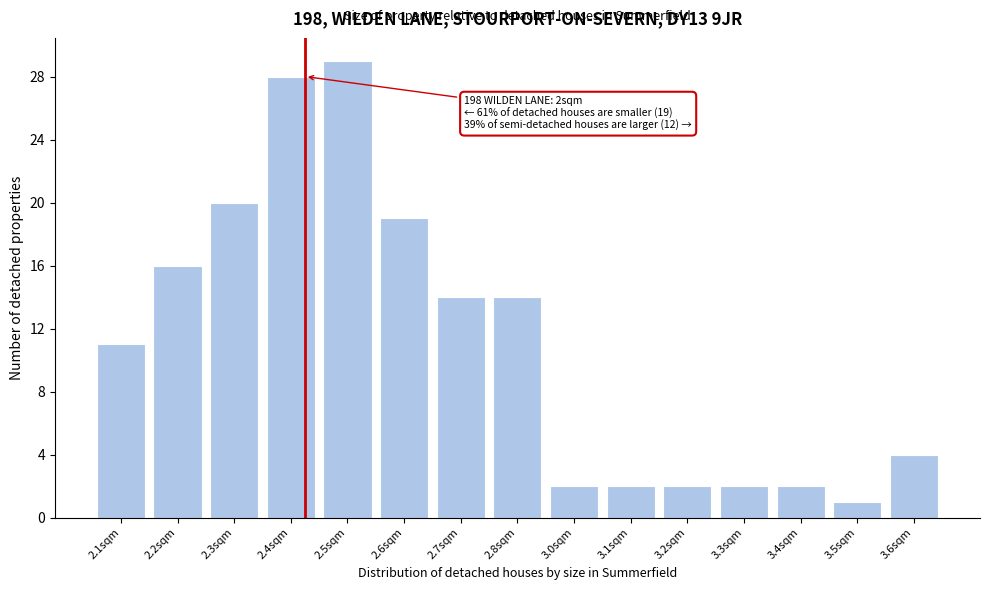

Reading left to right, extract all data points from this chart.

2.1sqm=11	2.2sqm=16	2.3sqm=20	2.4sqm=28	2.5sqm=29	2.6sqm=19	2.7sqm=14	2.8sqm=14	3.0sqm=2	3.1sqm=2	3.2sqm=2	3.3sqm=2	3.4sqm=2	3.5sqm=1	3.6sqm=4